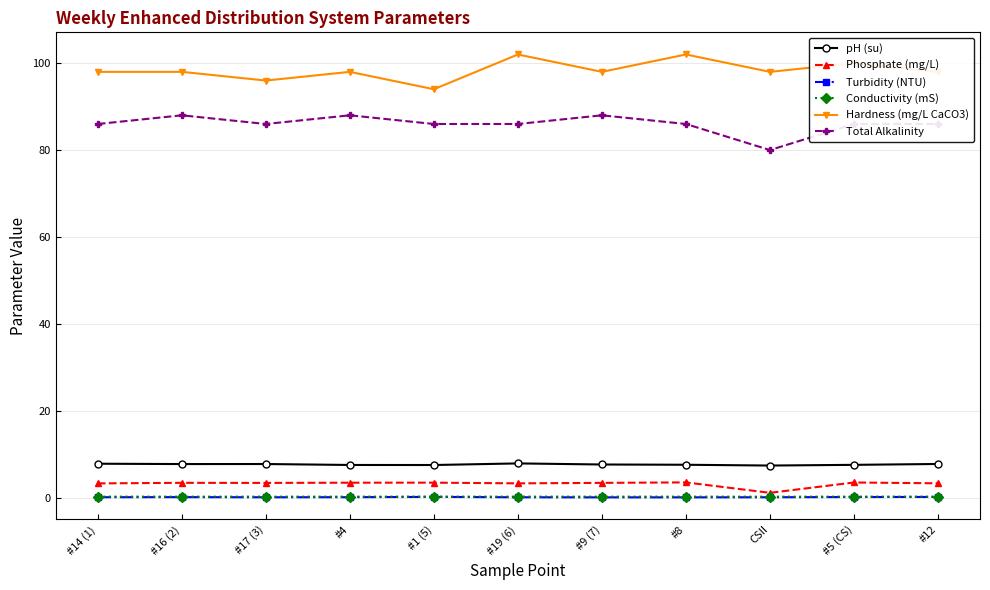

True or false: pH (su) and Turbidity (NTU) intersect in this chart.

False